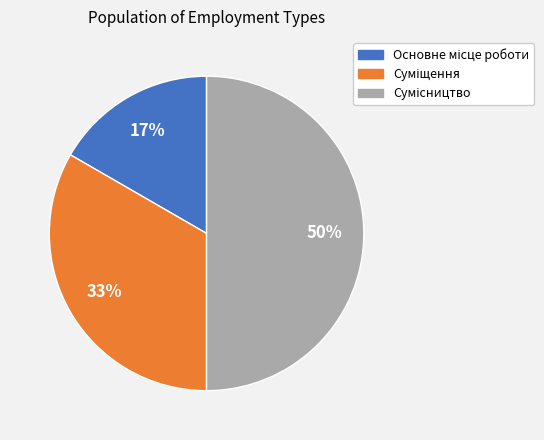

How many segments does this pie chart have?

3